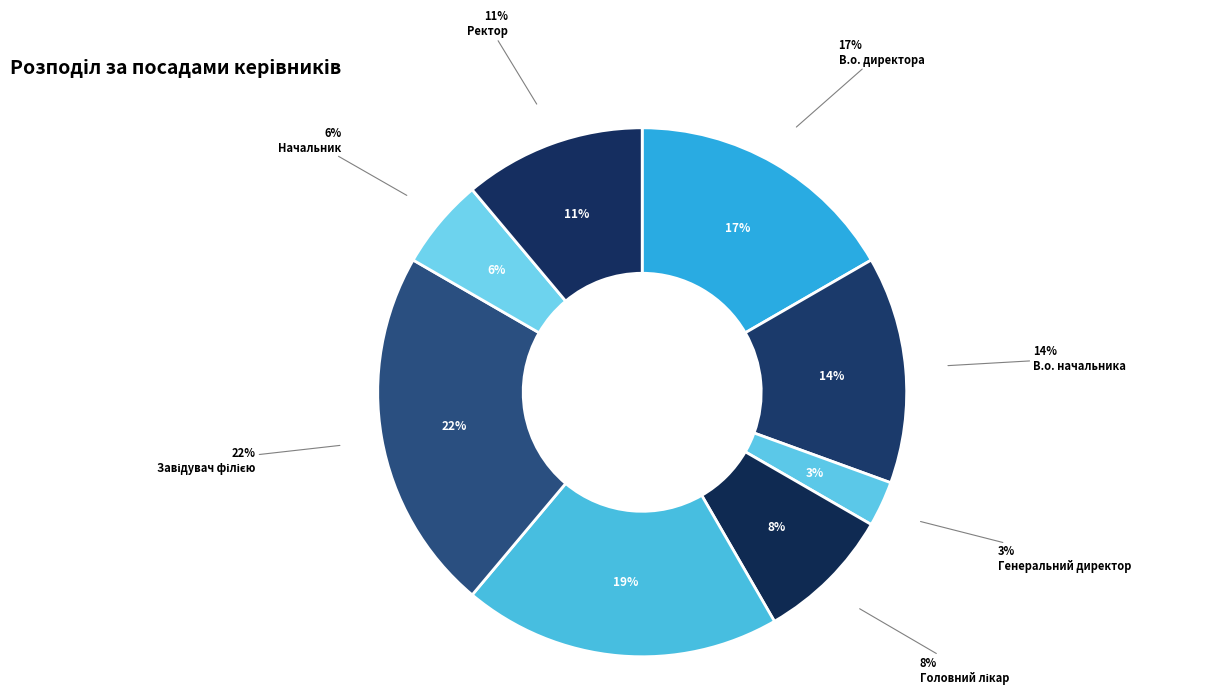

Is there any slice that represents more than half of the pie?

No